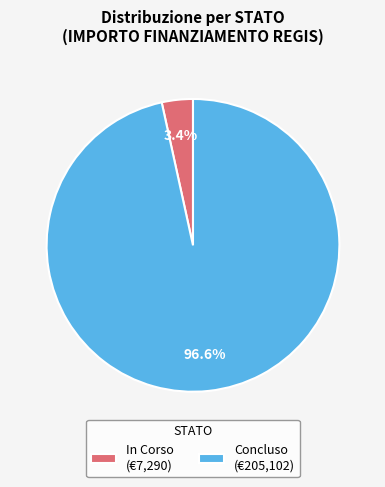

Is In Corso (€7,290) the majority of the pie?

No